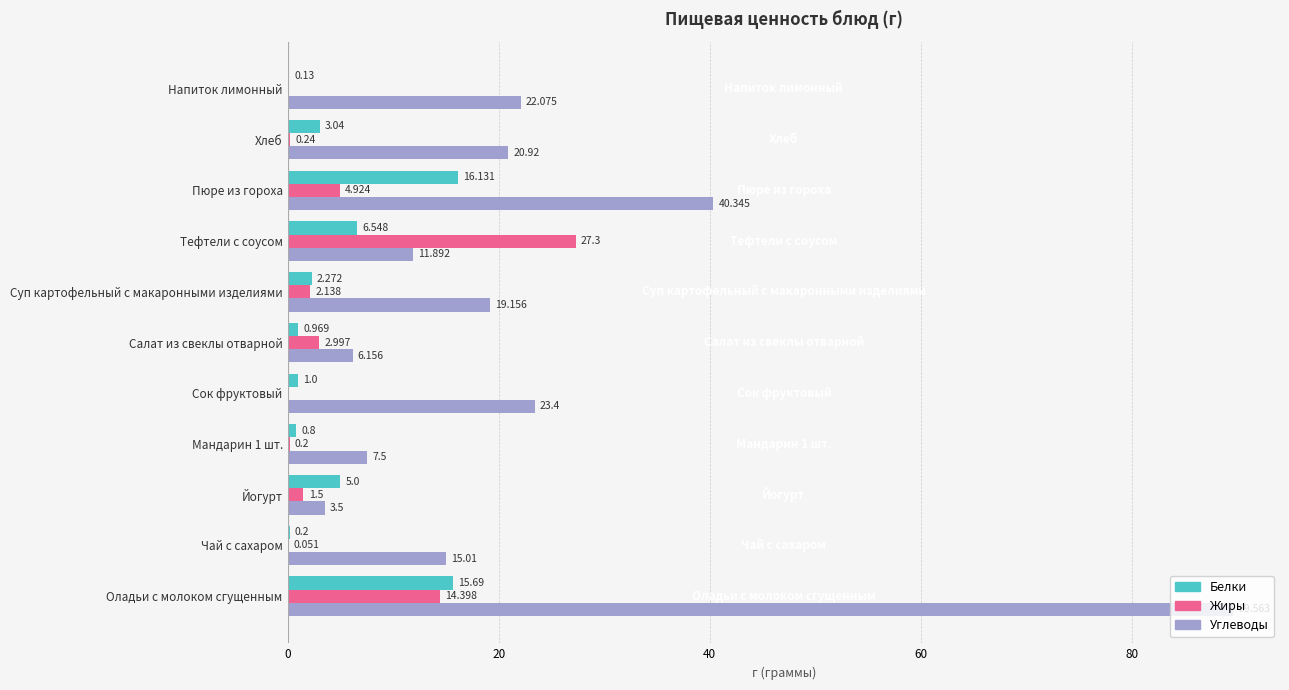

Is the value of Углеводы at Хлеб greater than the value of Жиры at Мандарин 1 шт.?

Yes